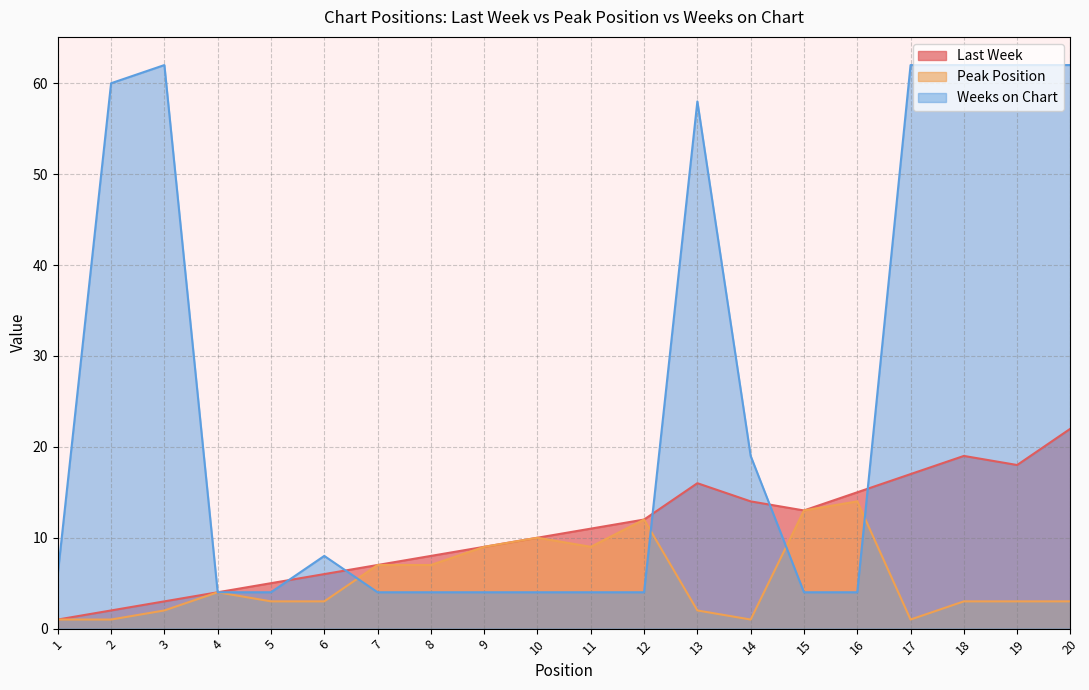

The Peak Position series shows 7 at 7. True or false?

True